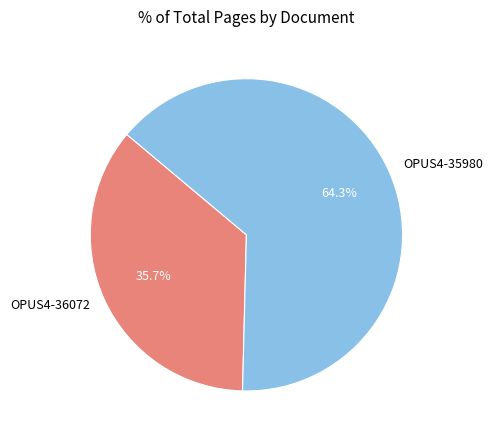

Is the sum of OPUS4-35980 and OPUS4-36072 greater than half?

Yes